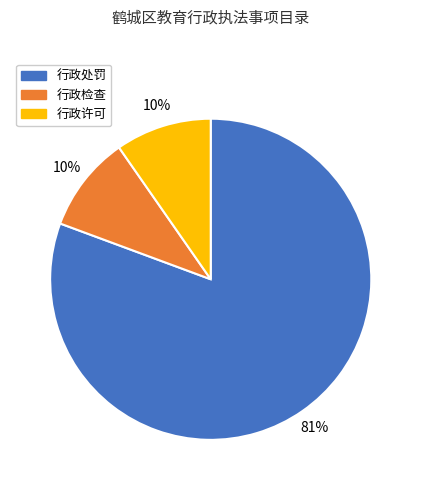

Approximately how many times larger is the value at 行政许可 compared to 行政检查?

1.0